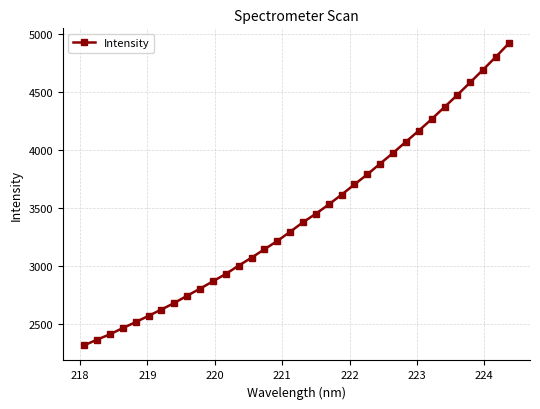

What is the difference between the second highest and second lowest values?

2435.4